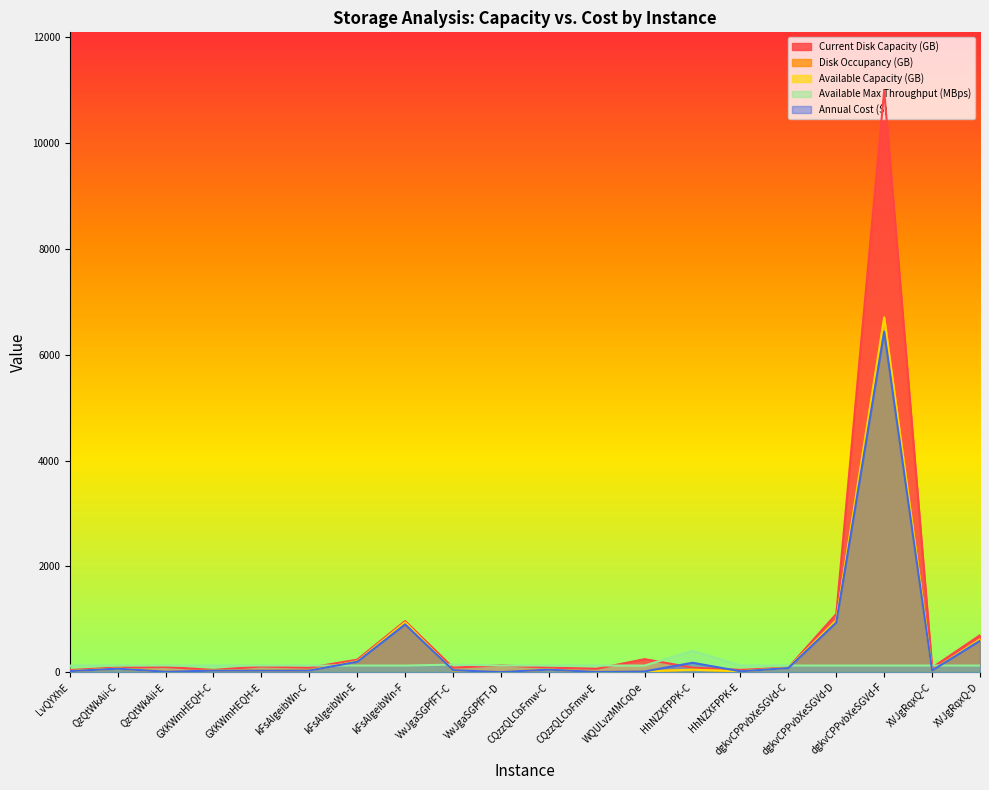

At which category does Disk Occupancy (GB) reach its first local peak?

QzQtWkAii-C